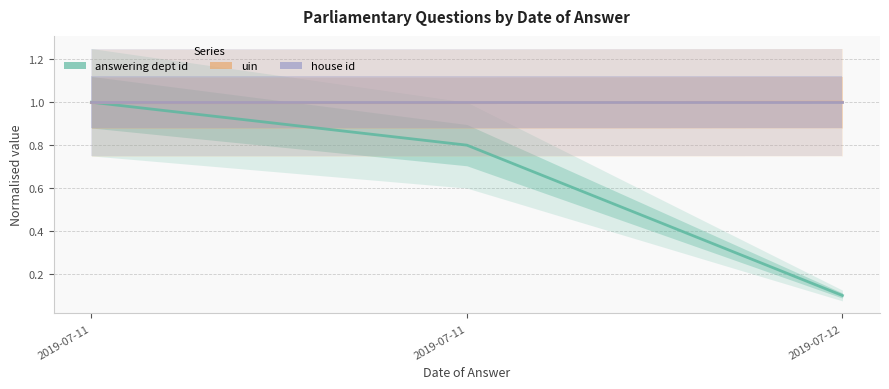

How many series are shown in this chart?

3